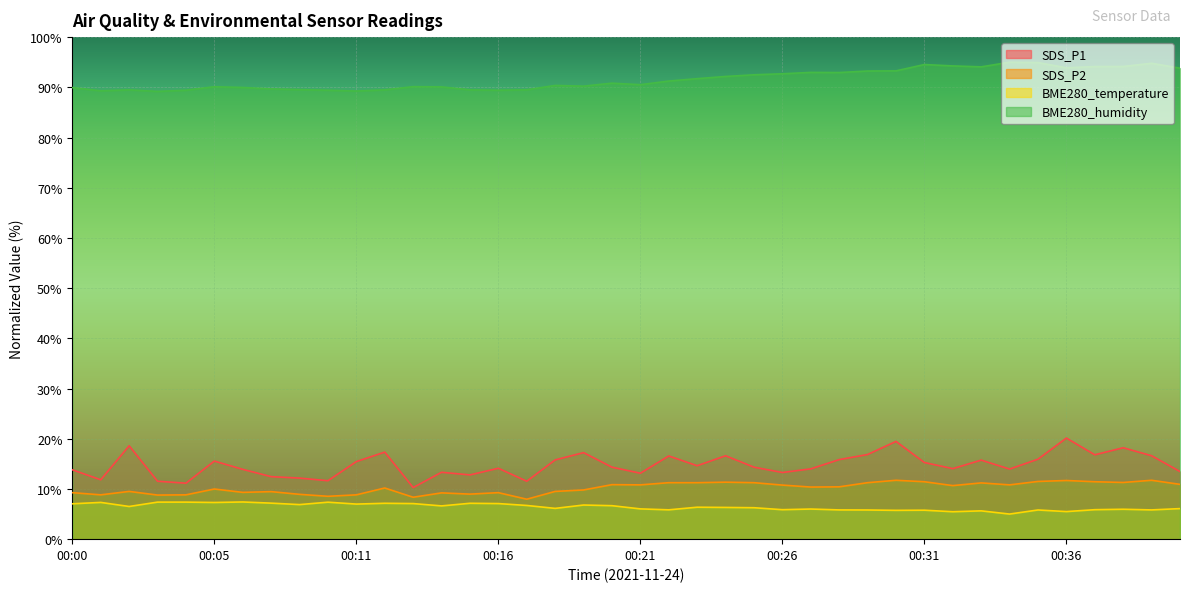

What is the value of the BME280_temperature point at the 40th from the left?

6.1